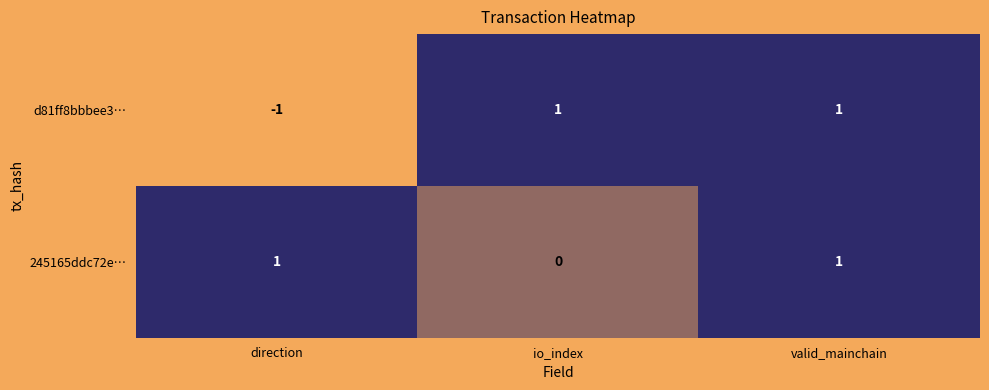

List the series in order of their overall mean, highest first.

245165ddc72e…, d81ff8bbbee3…